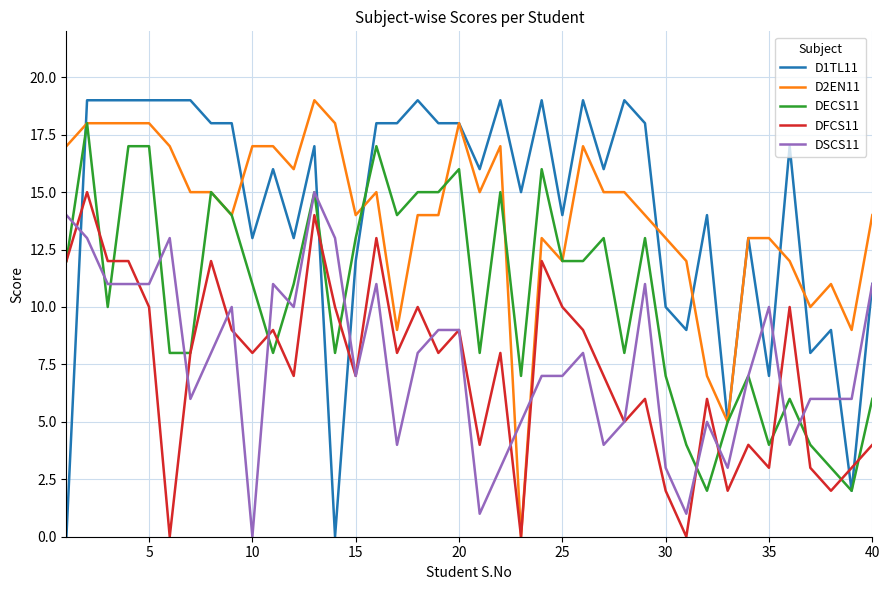

What is the average value of the DSCS11 series?

8